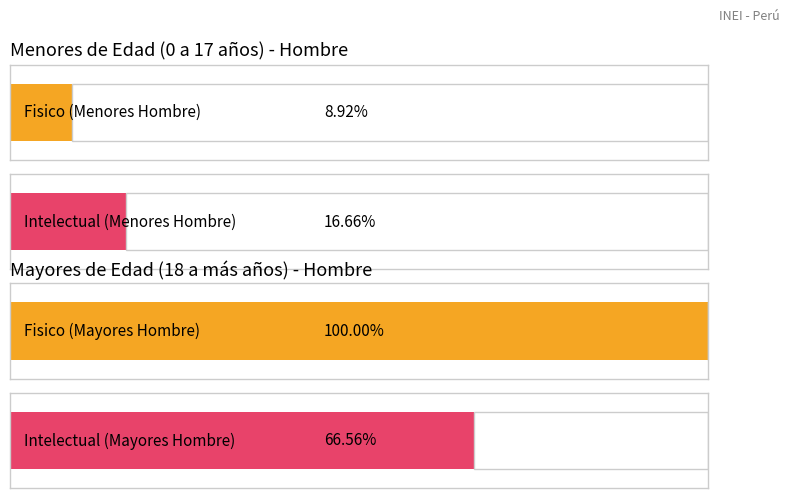

Are the bars horizontal?

Yes